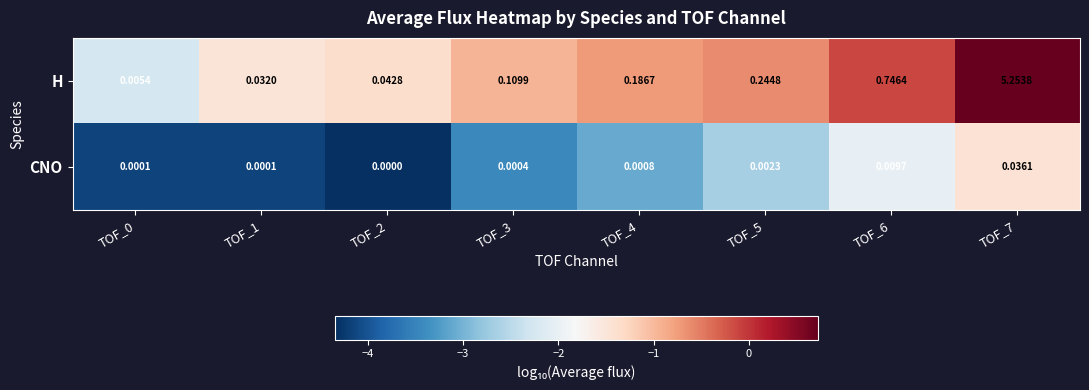

Rank the series by their maximum value, from highest to lowest.

H, CNO